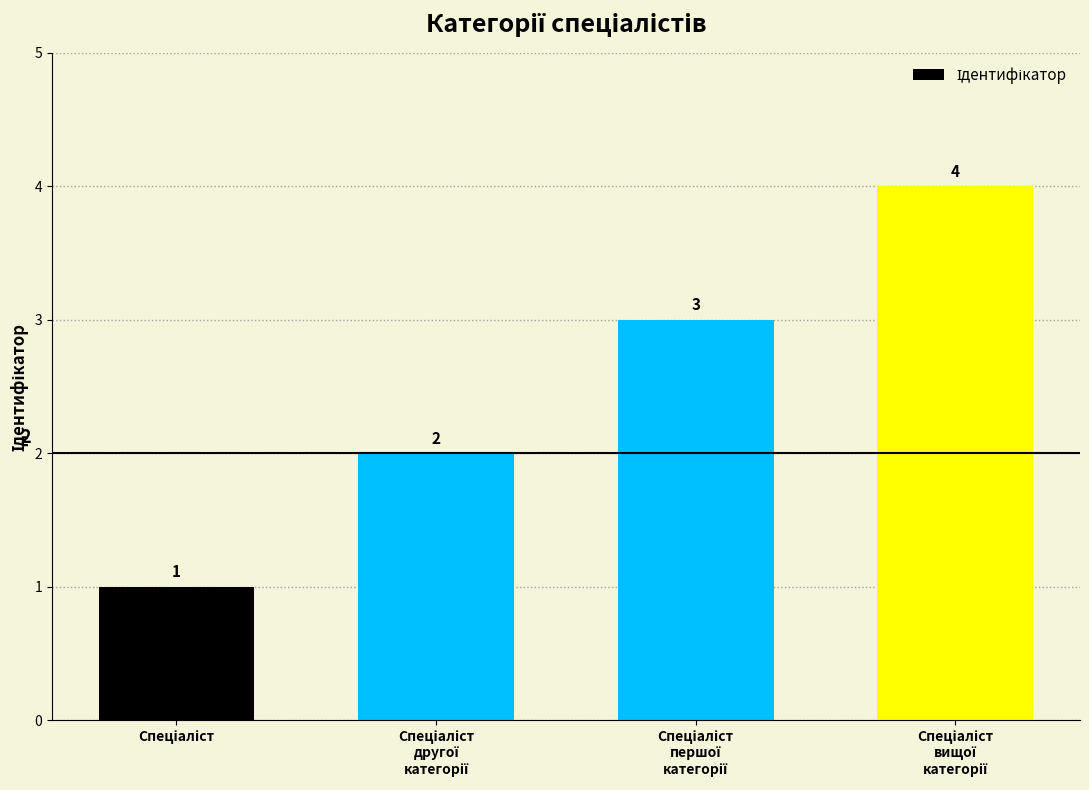

Count the values in the range 2 to 4.

3